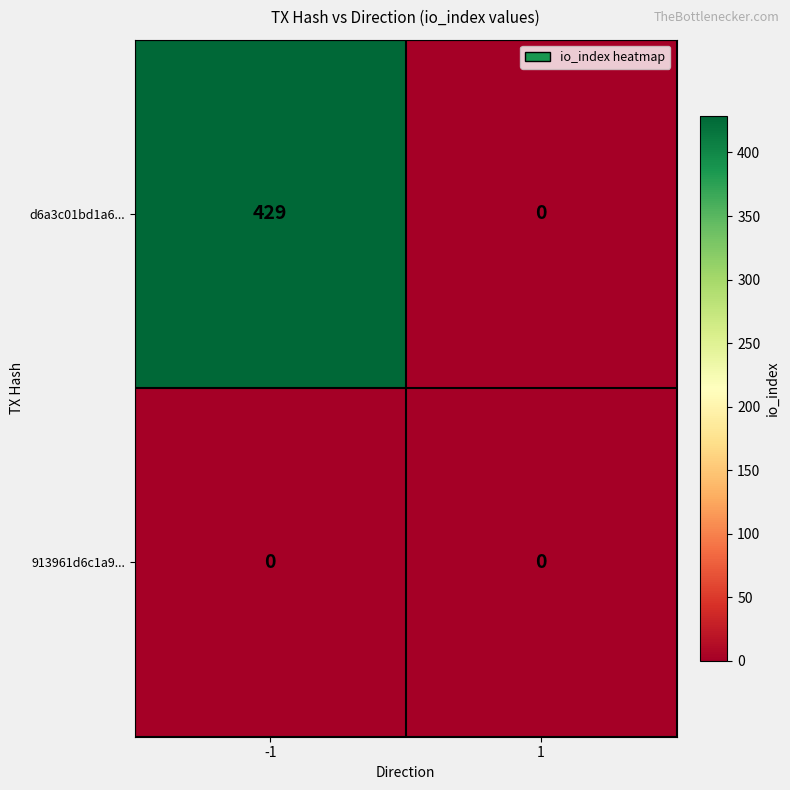

List the series in order of their peak value, lowest first.

913961d6c1a9..., d6a3c01bd1a6...